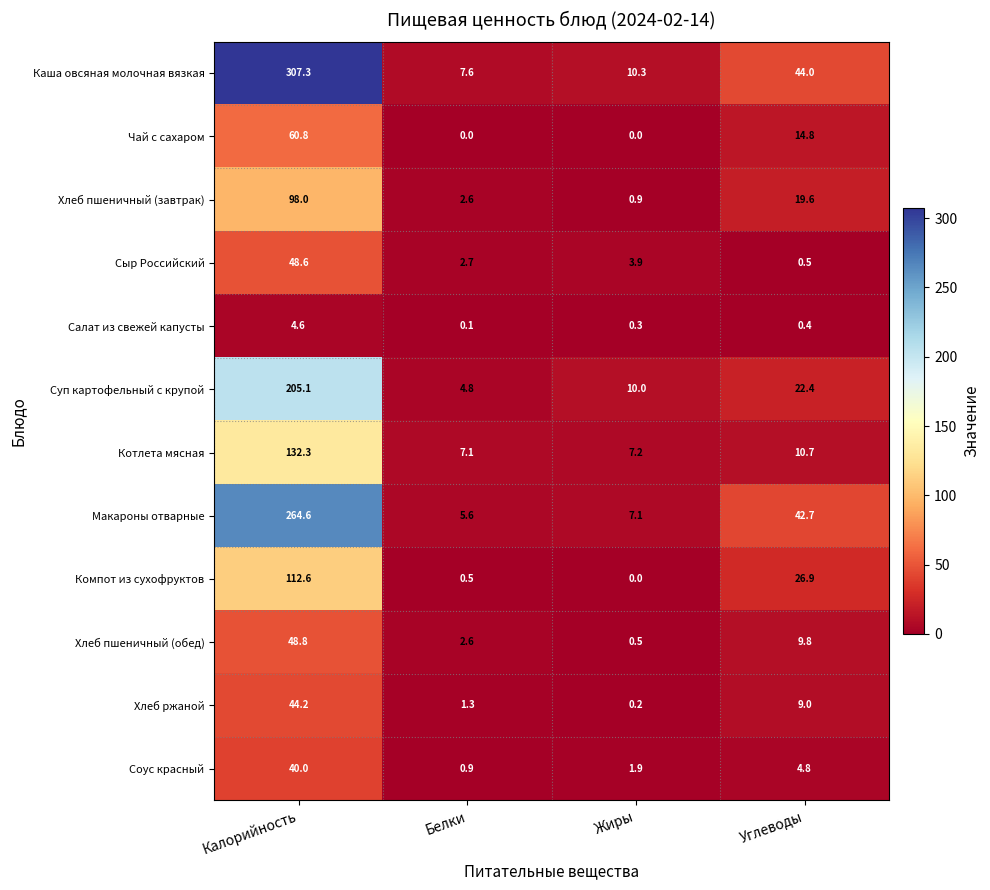

Which series has the largest range (max minus min)?

Каша овсяная молочная вязкая